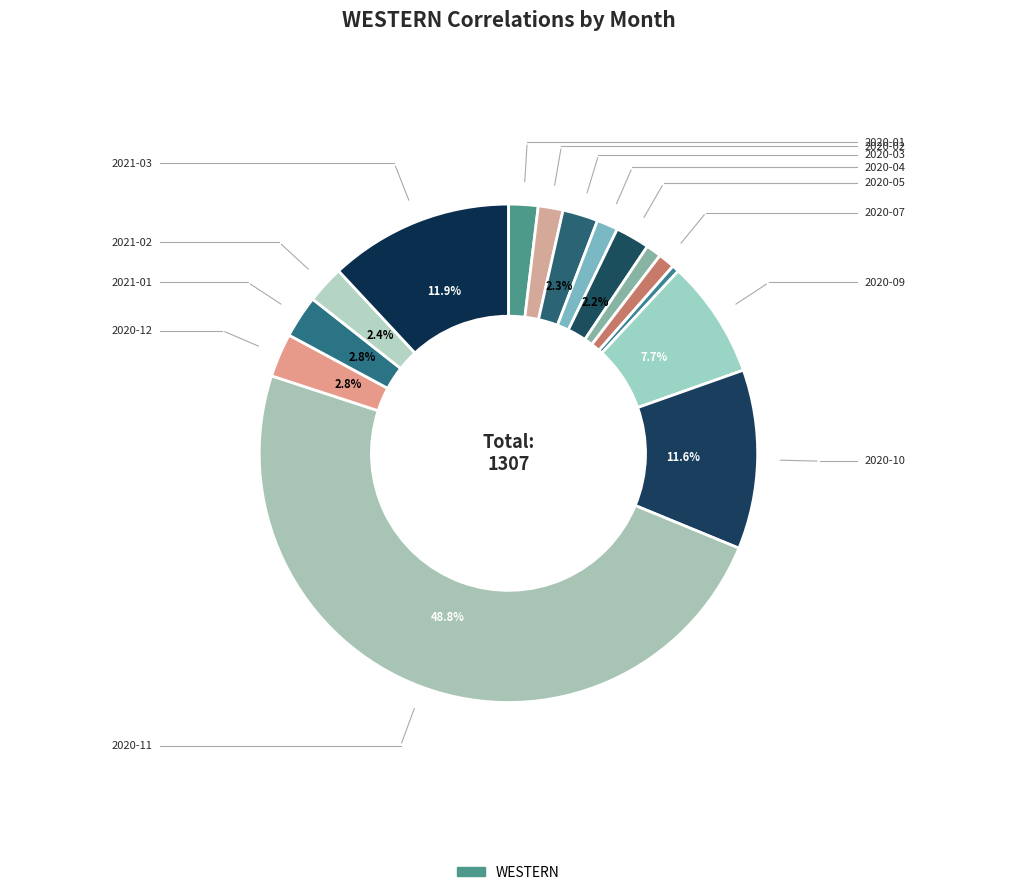

Count the number of slices in the pie.

15